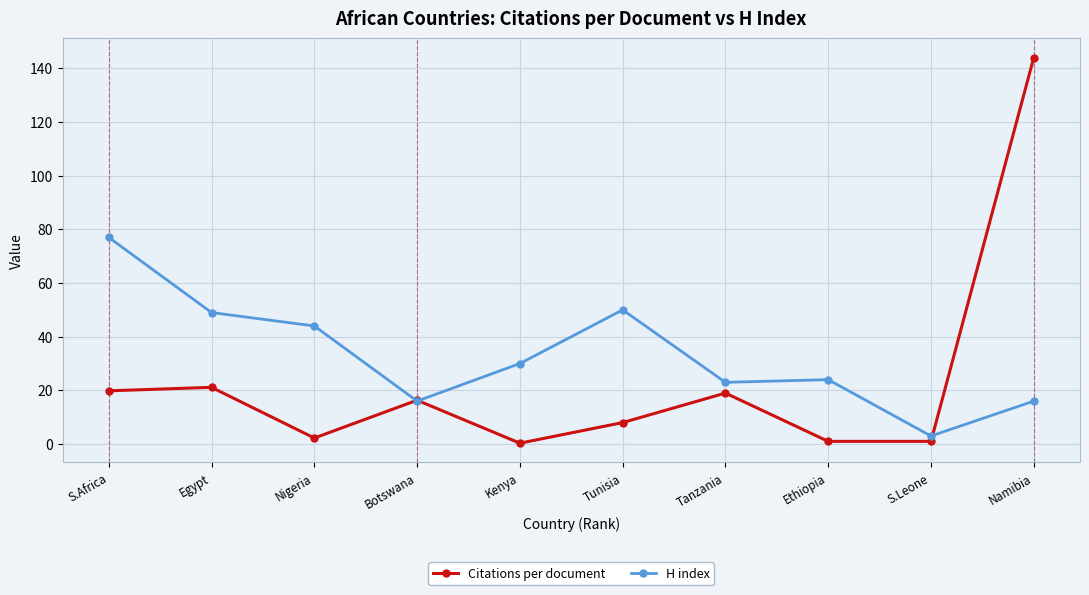

Which series has the widest spread of values?

Citations per document